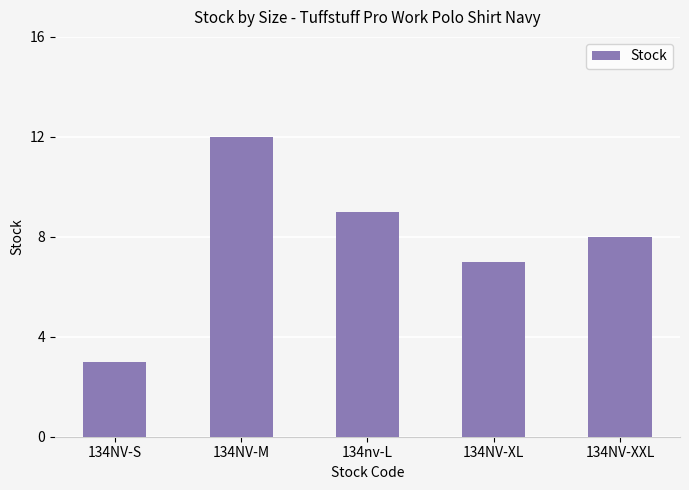

Does the chart contain any negative values?

No